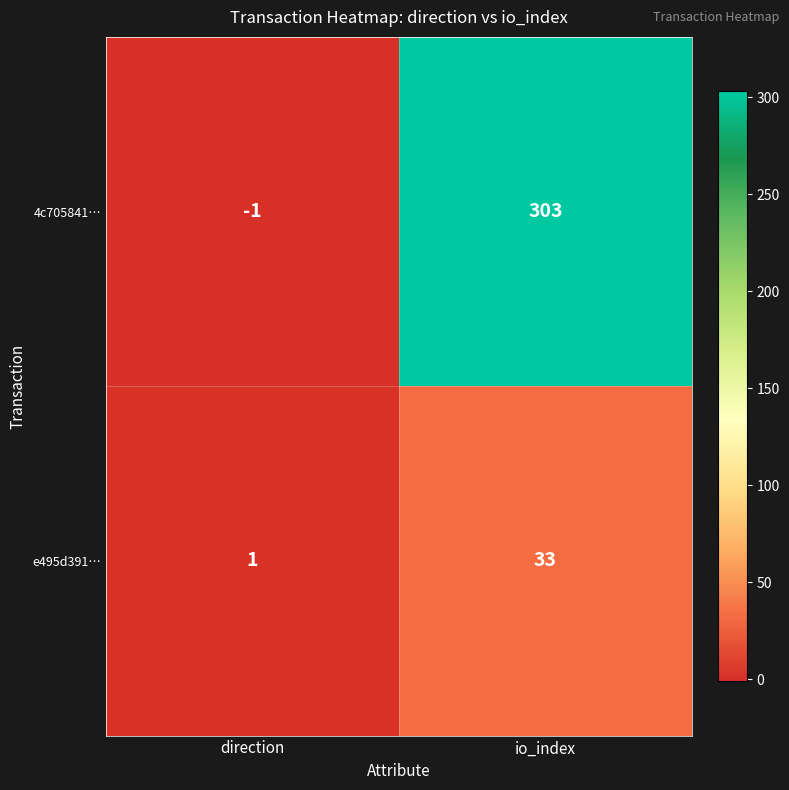

How many values in 4c705841… are above zero?

1